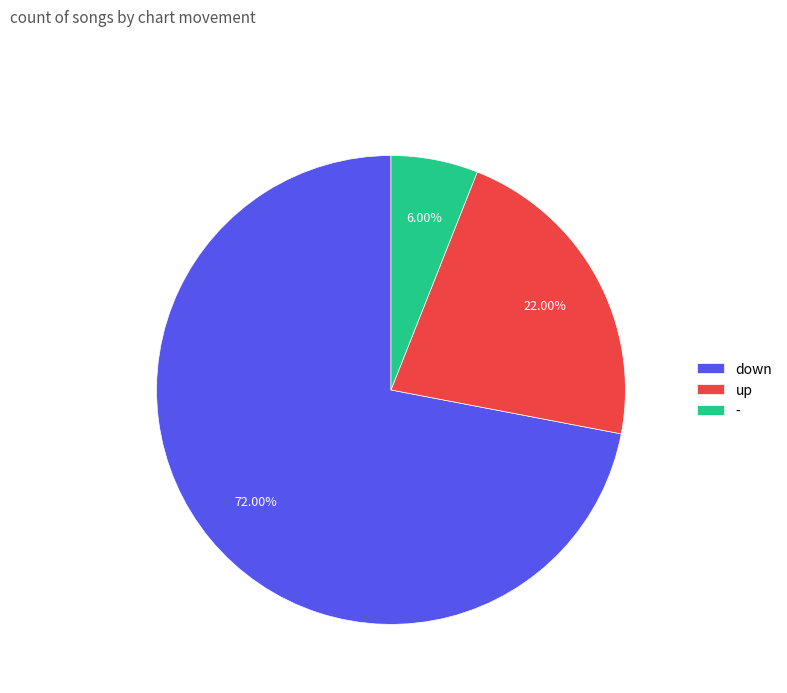

To the nearest percent, what is the difference between the up and down slice percentages?

50%